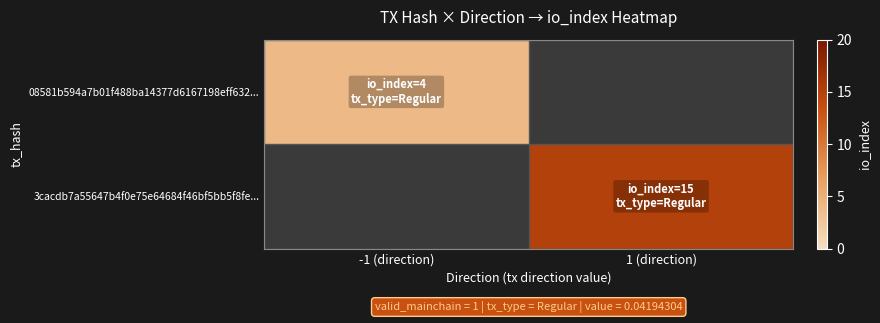

At which category does the chart reach its minimum across all series?

-1 (direction)